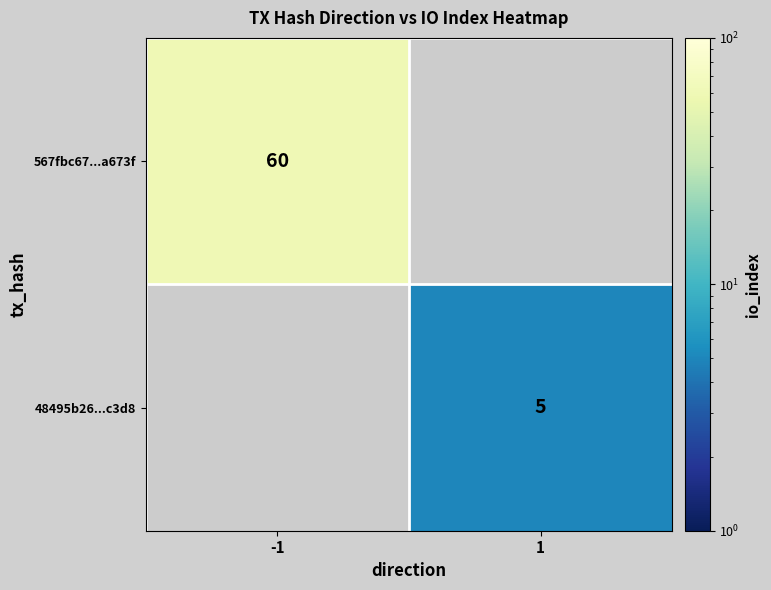

Which label corresponds to the largest value in the chart?

-1